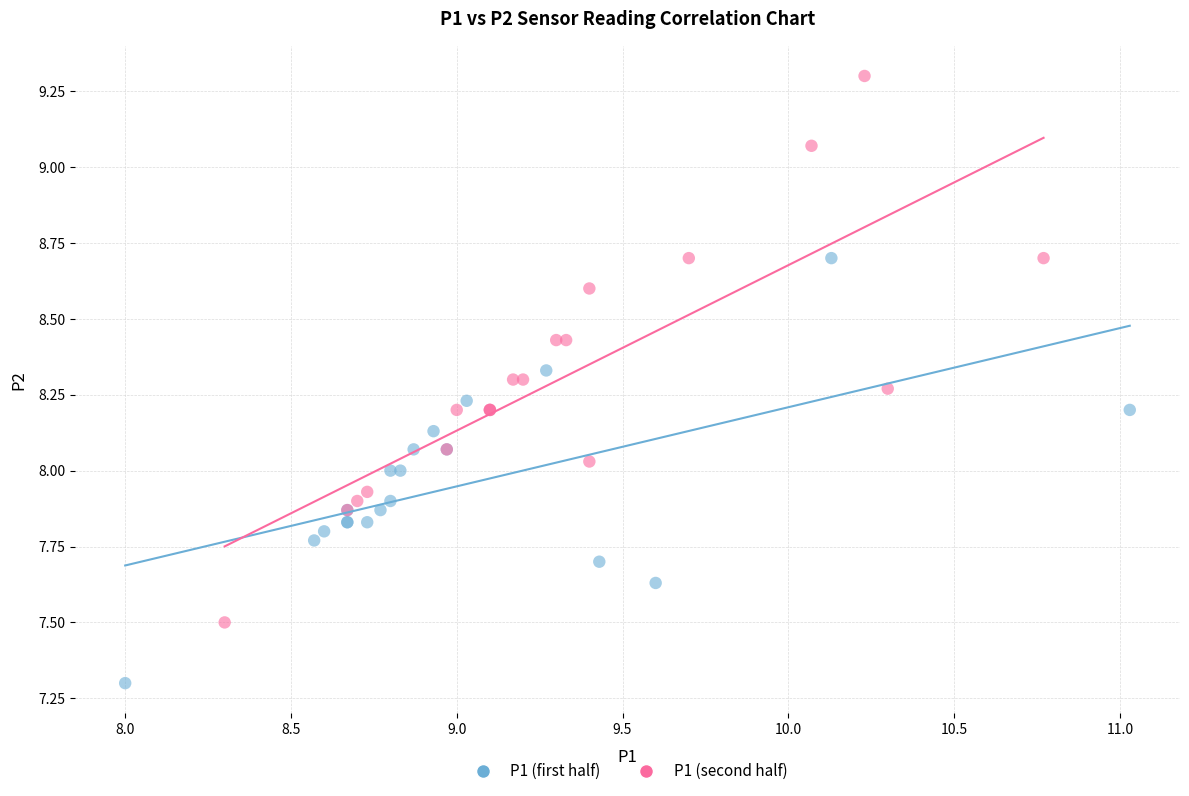

Which series has the largest Y range (max minus min)?

P1 (second half)